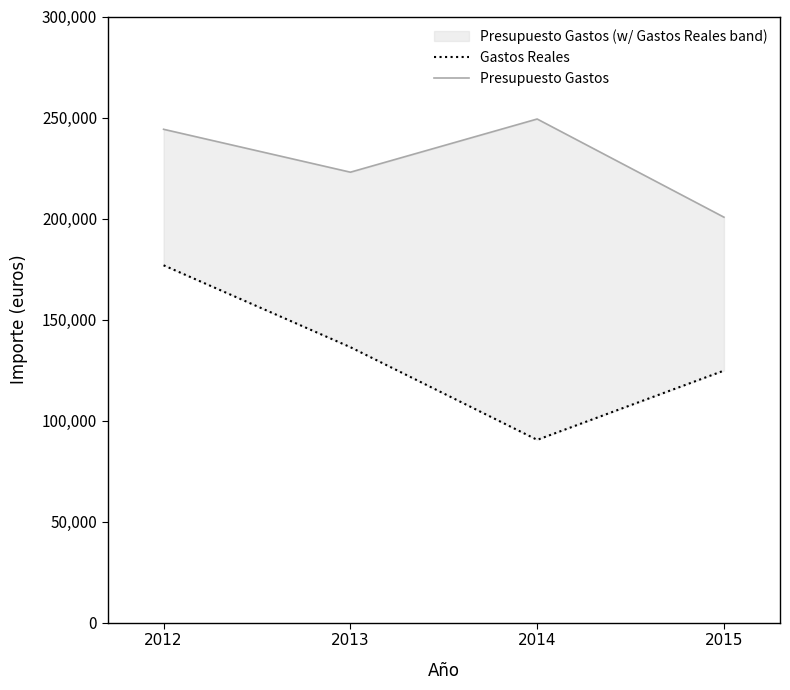

Is the value of Presupuesto Gastos at 2014 greater than the value of Gastos Reales at 2014?

Yes